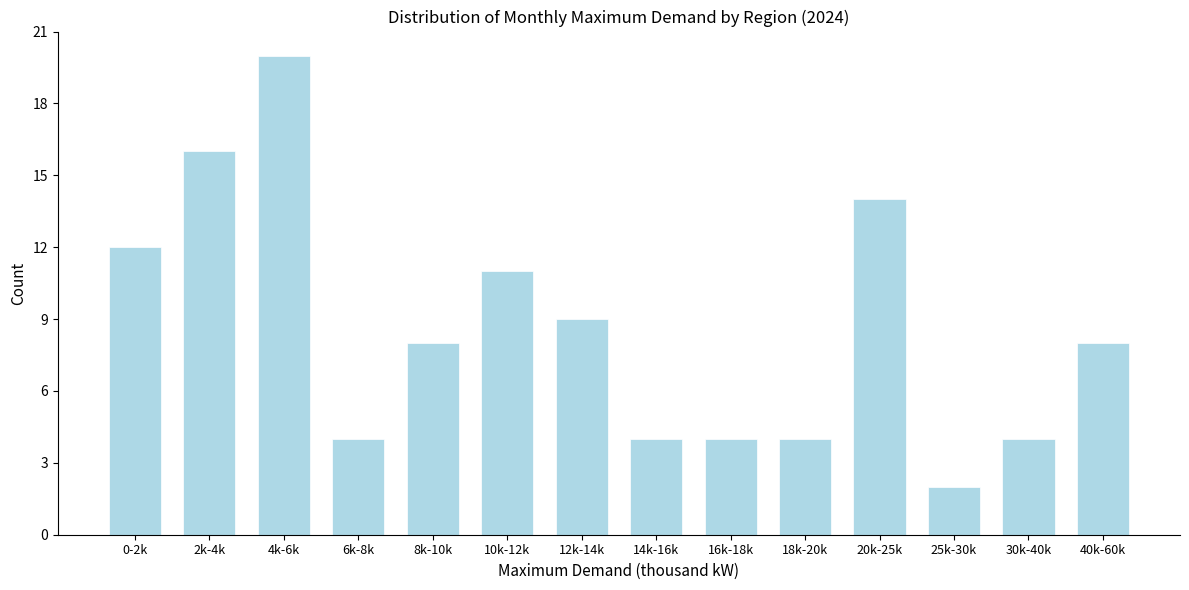

Reading left to right, extract all data points from this chart.

12	16	20	4	8	11	9	4	4	4	14	2	4	8